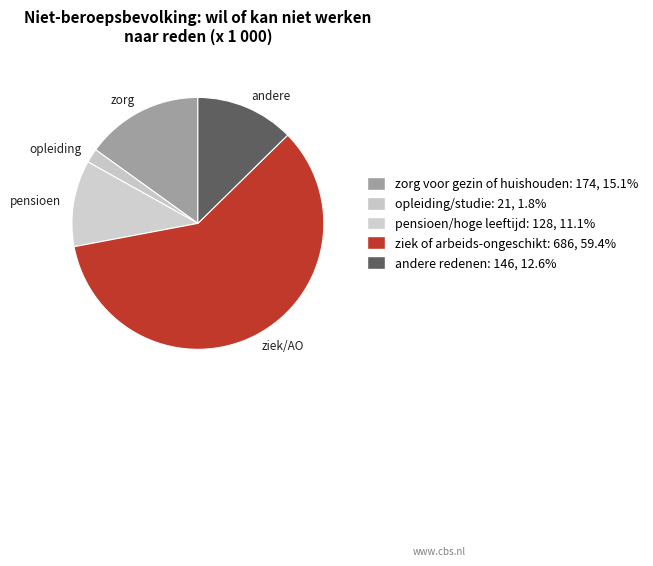

How many slices are in this pie chart?

5